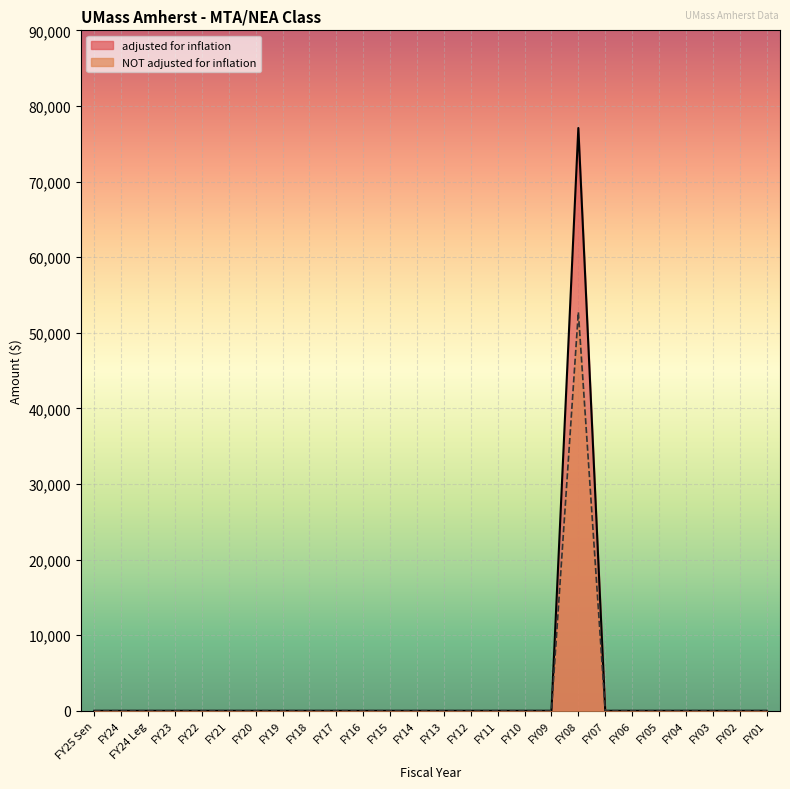

What is the difference between the maximum and second lowest values in the NOT adjusted for inflation series?

52723